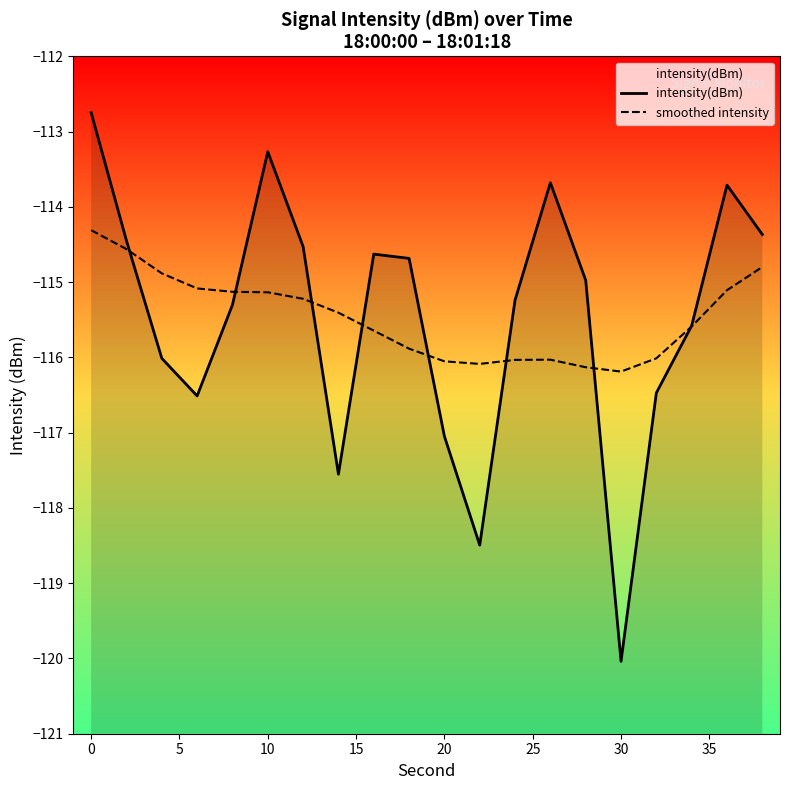

What is the sum of all intensity(dBm) values?

-2309.3